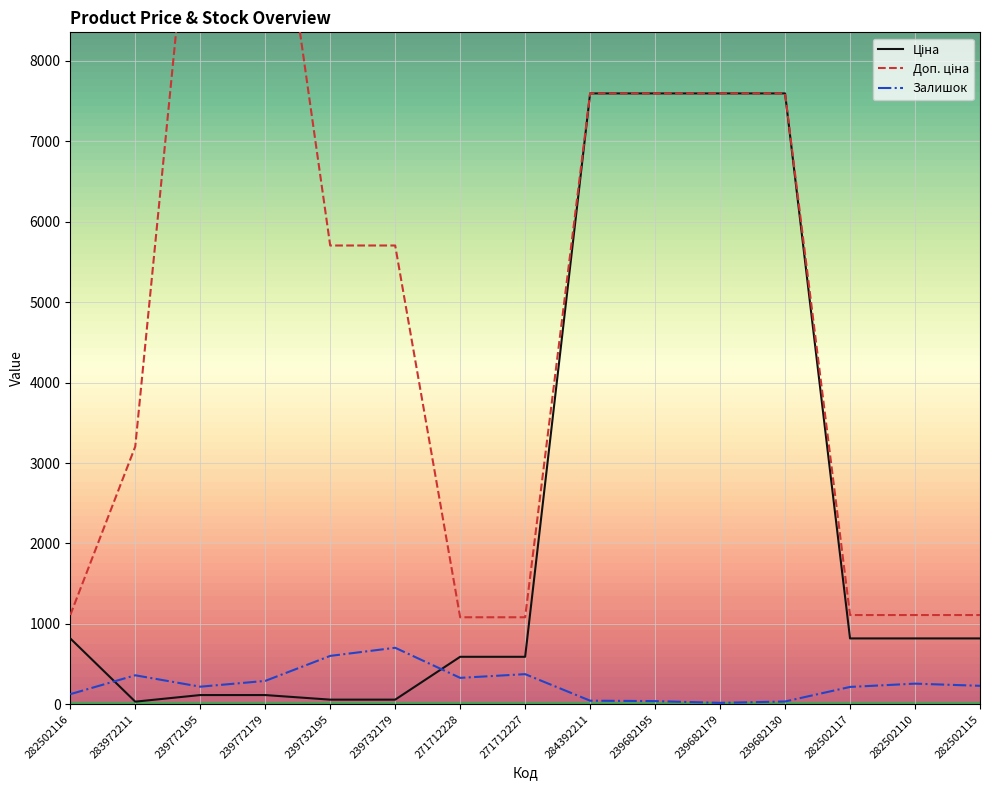

Which series changed the most between 283972211 and 239772195?

Доп. ціна